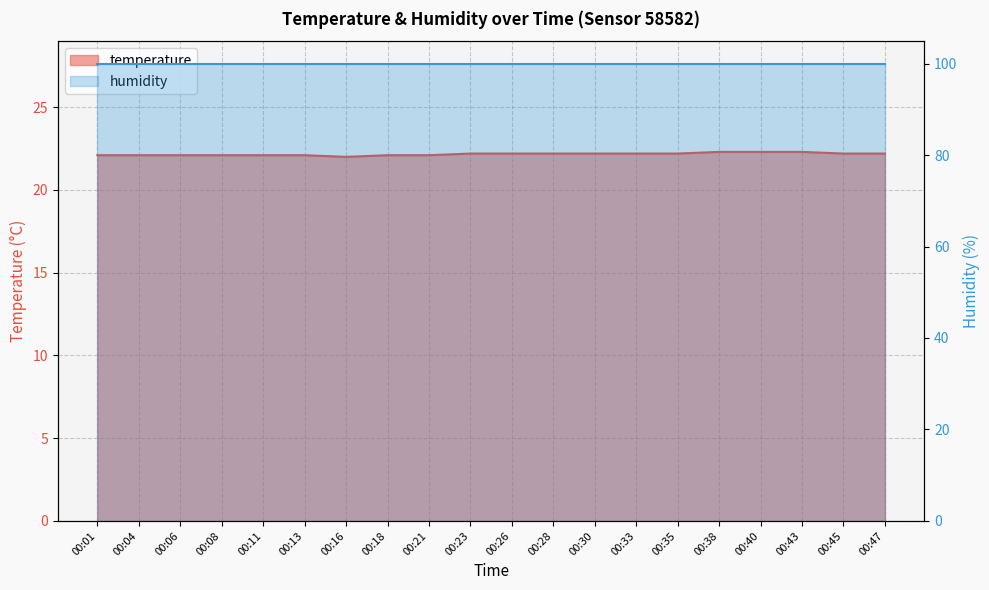

Reading left to right, what are all the values shown in this chart?

22.1	22.1	22.1	22.1	22.1	22.1	22.0	22.1	22.1	22.2	22.2	22.2	22.2	22.2	22.2	22.3	22.3	22.3	22.2	22.2